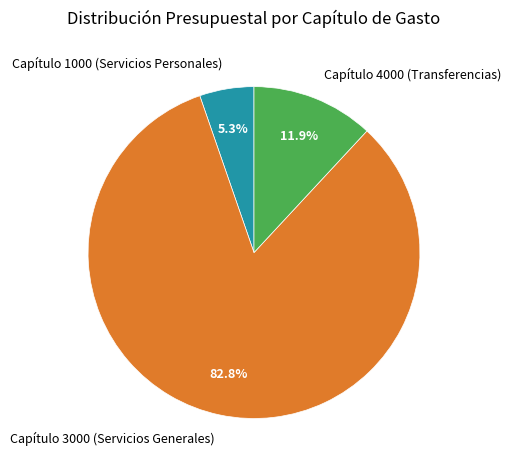

To the nearest percent, what is the average slice percentage?

33%